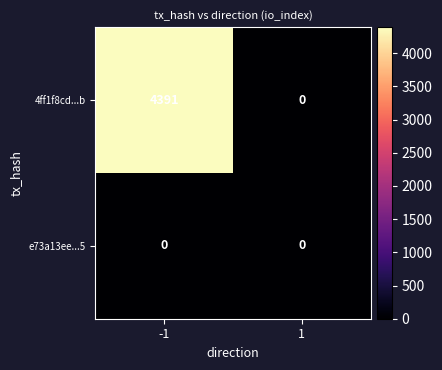

How many data points does each series have?

2